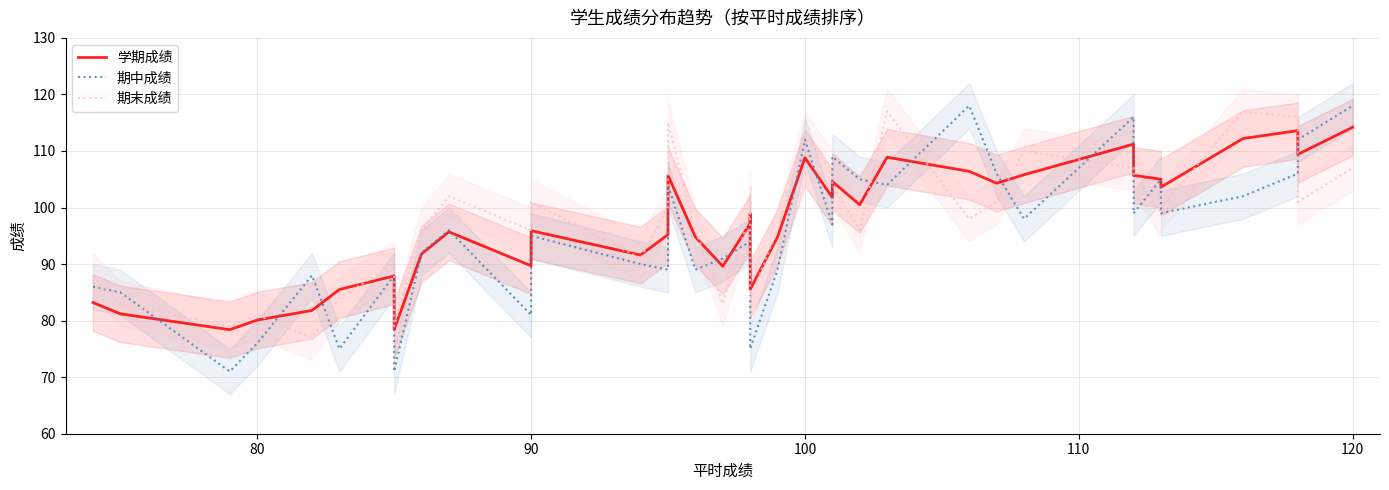

How many lines are shown in the chart?

3